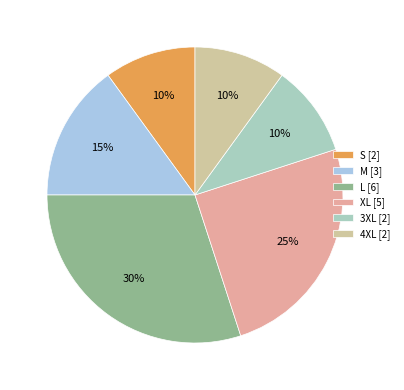

To the nearest percent, what percentage of the pie is 3XL [2]?

10%